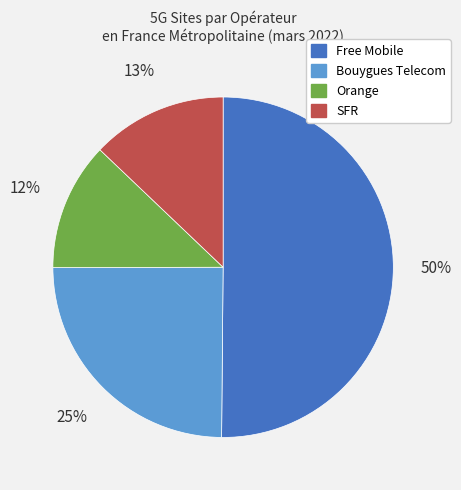

Rank the categories by value from lowest to highest.

Orange, SFR, Bouygues Telecom, Free Mobile